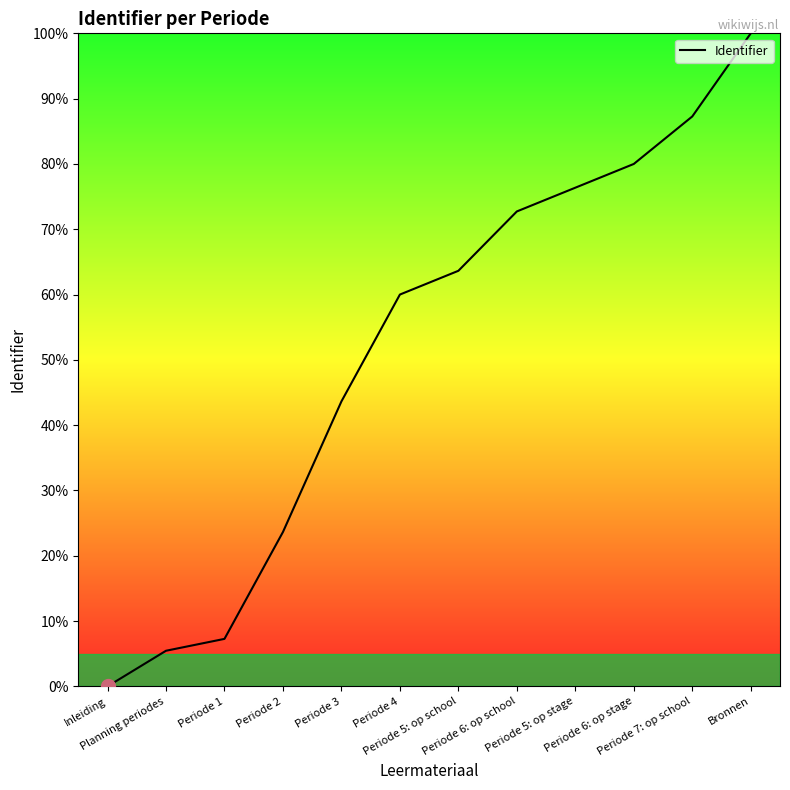

What is the change in value from Periode 5: op stage to Bronnen?

+23.6